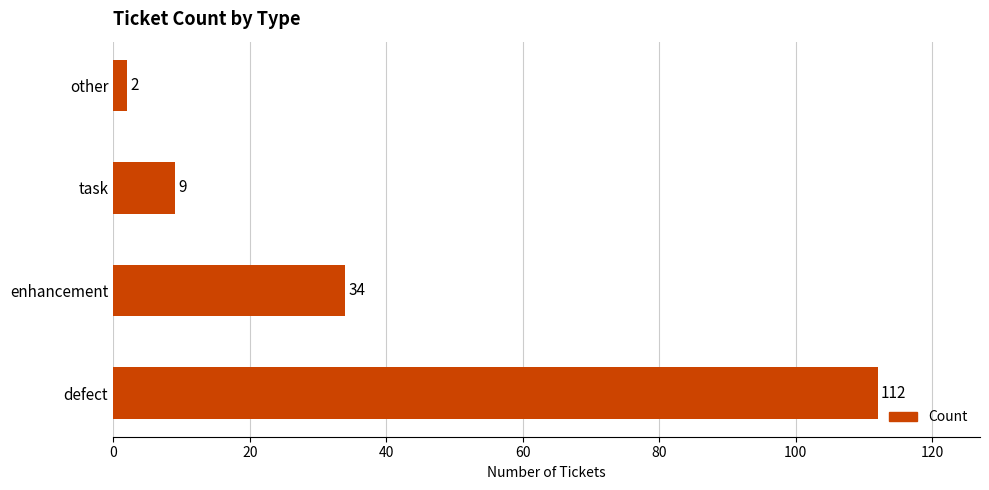

The value at task is 4. True or false?

False